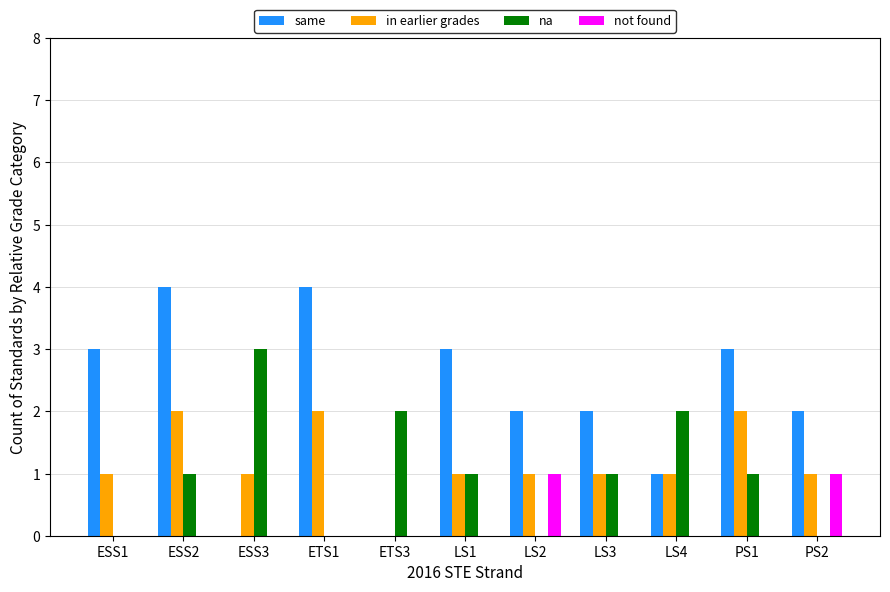

What is the sum of all na values?

11